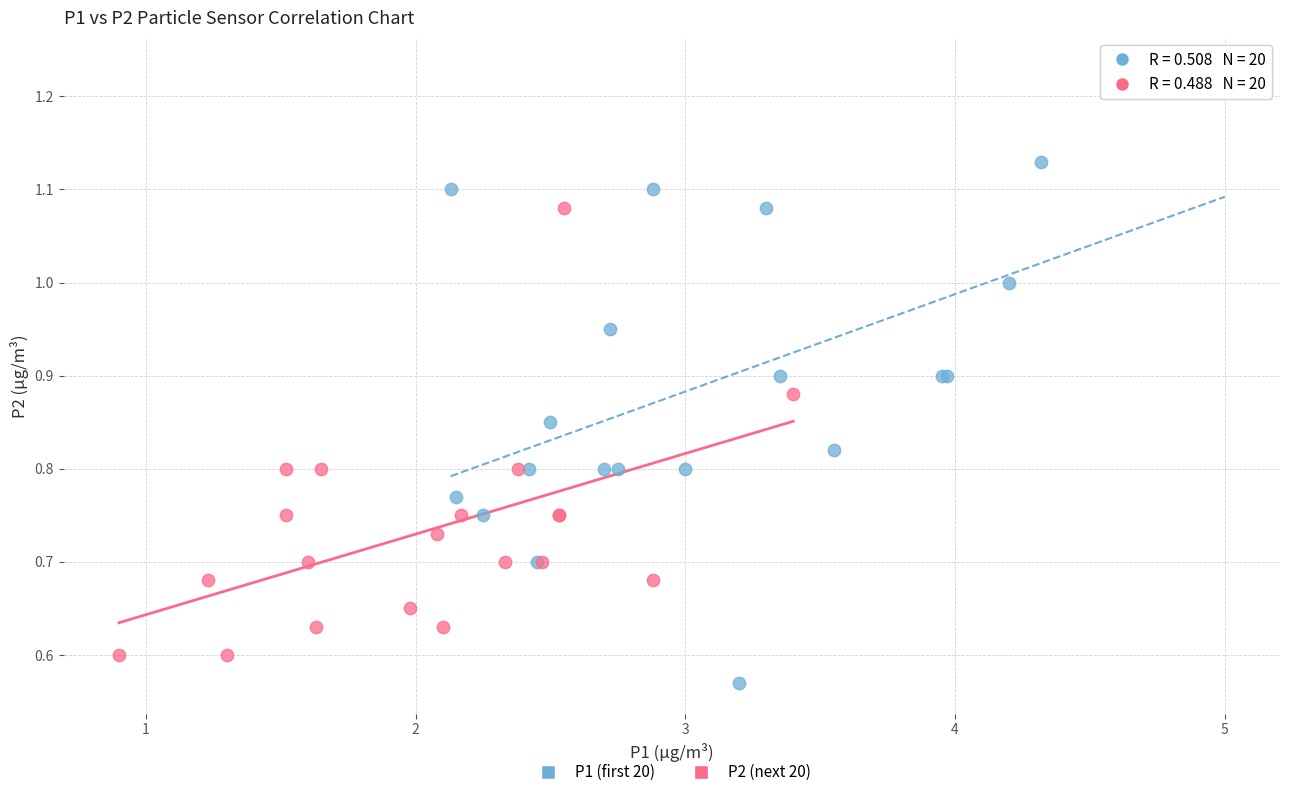

Which series has the widest spread of Y values?

P1 (first 20)